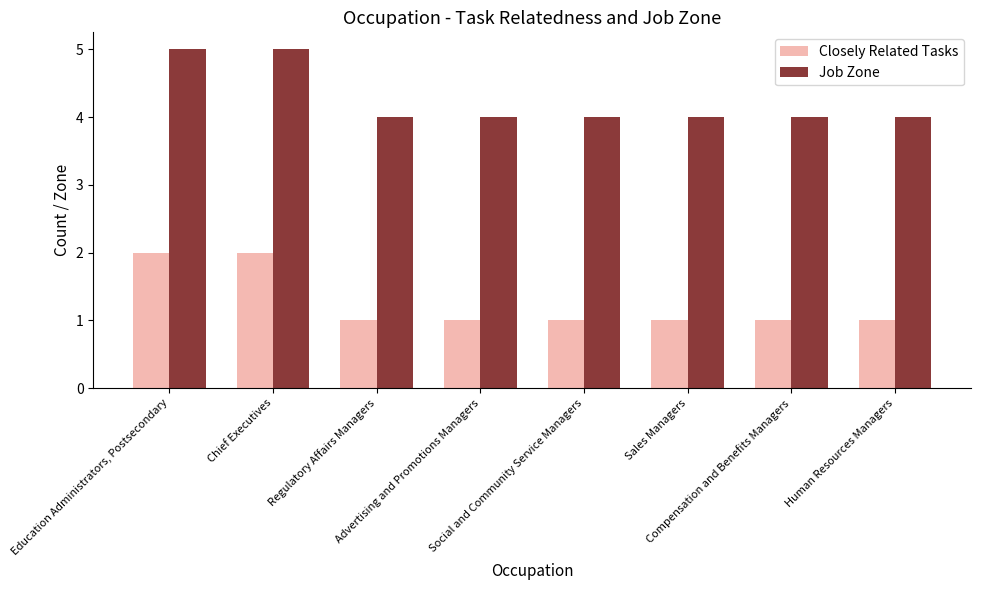

Reading left to right, what are all the values shown in this chart?

Closely Related Tasks: Education Administrators, Postsecondary=2	Chief Executives=2	Regulatory Affairs Managers=1	Advertising and Promotions Managers=1	Social and Community Service Managers=1	Sales Managers=1	Compensation and Benefits Managers=1	Human Resources Managers=1
Job Zone: Education Administrators, Postsecondary=5	Chief Executives=5	Regulatory Affairs Managers=4	Advertising and Promotions Managers=4	Social and Community Service Managers=4	Sales Managers=4	Compensation and Benefits Managers=4	Human Resources Managers=4